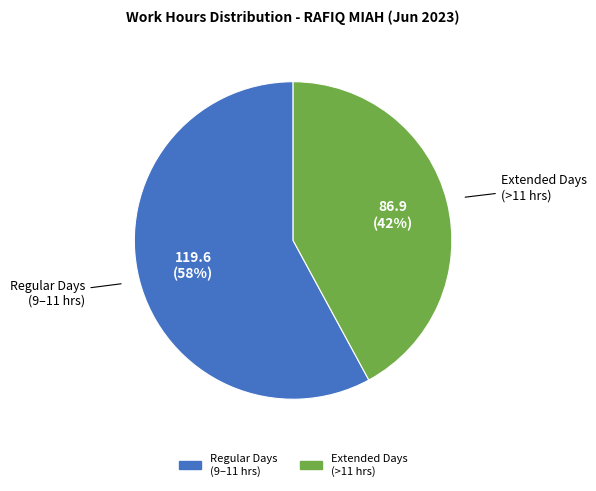

To the nearest percent, what is the average slice percentage?

50%